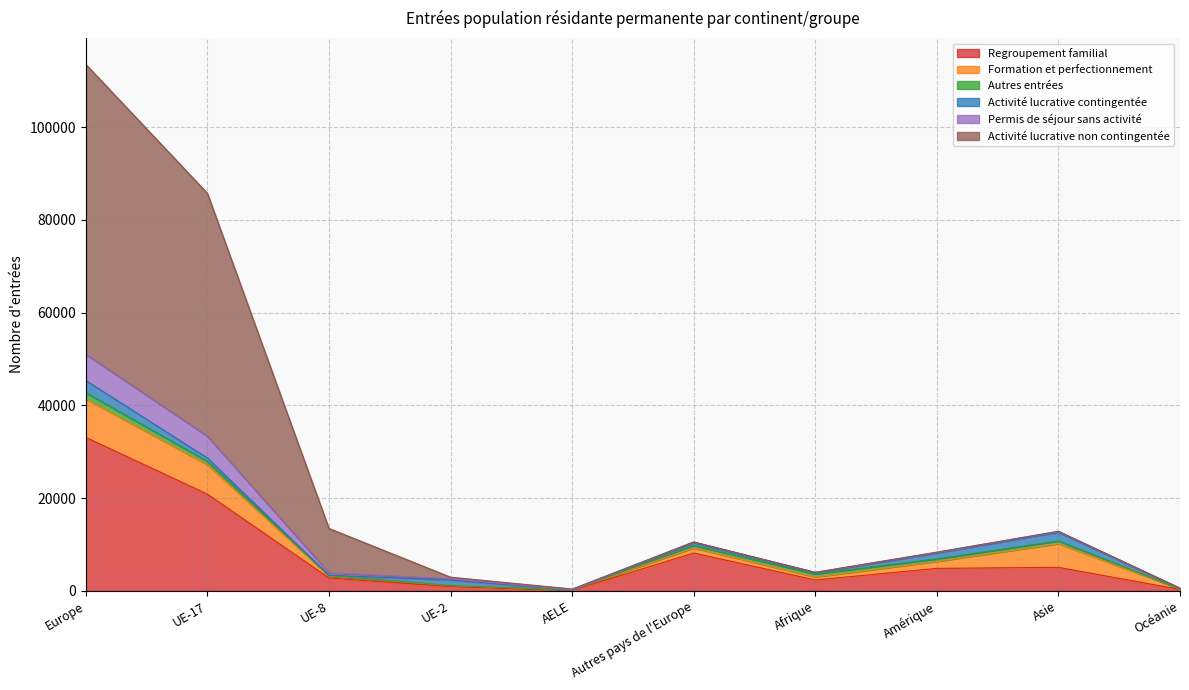

How many data points does each series have?

10